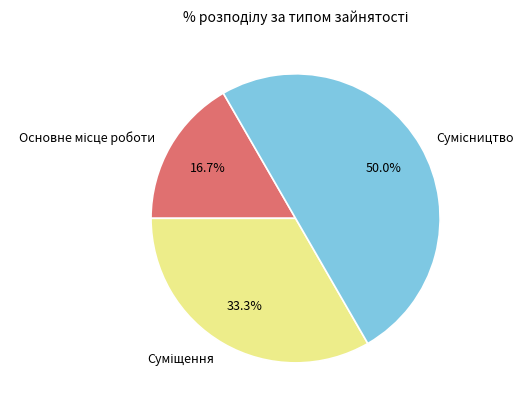

To the nearest percent, what is the difference between the largest and smallest slice percentages?

33%